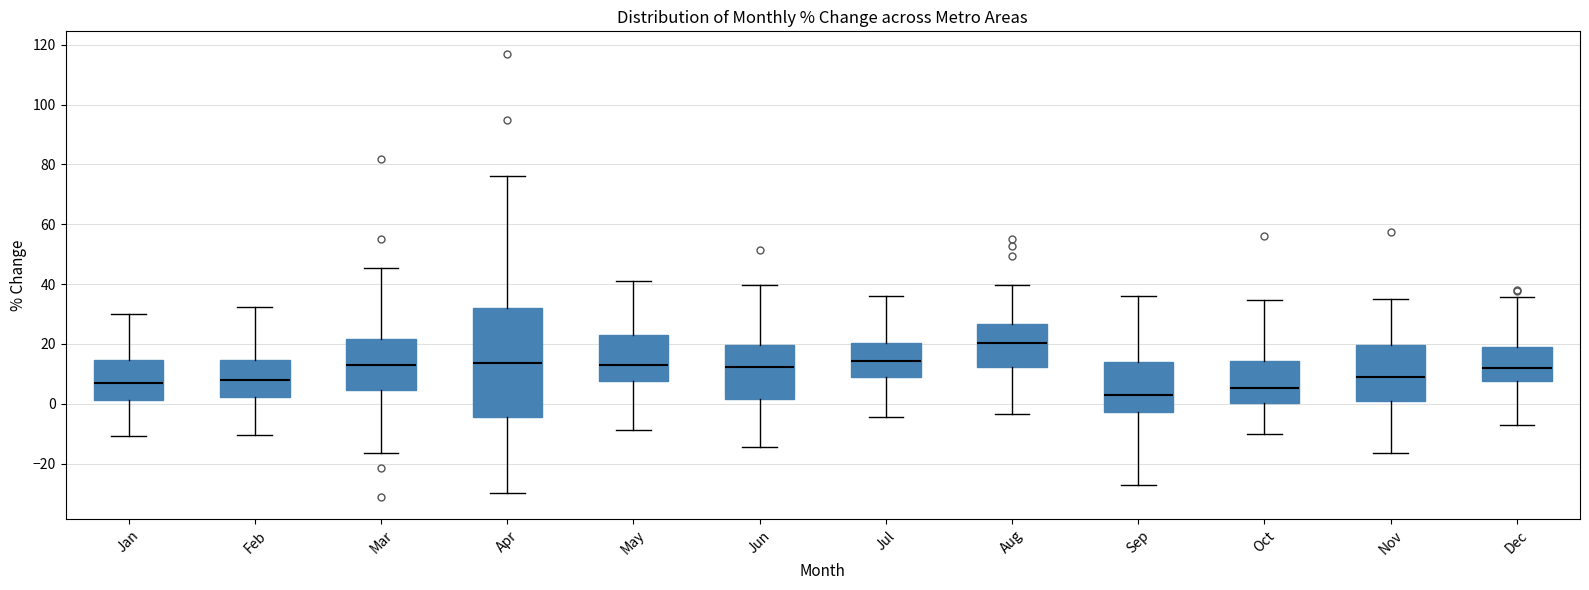

Which box's median line is the lowest?

Sep